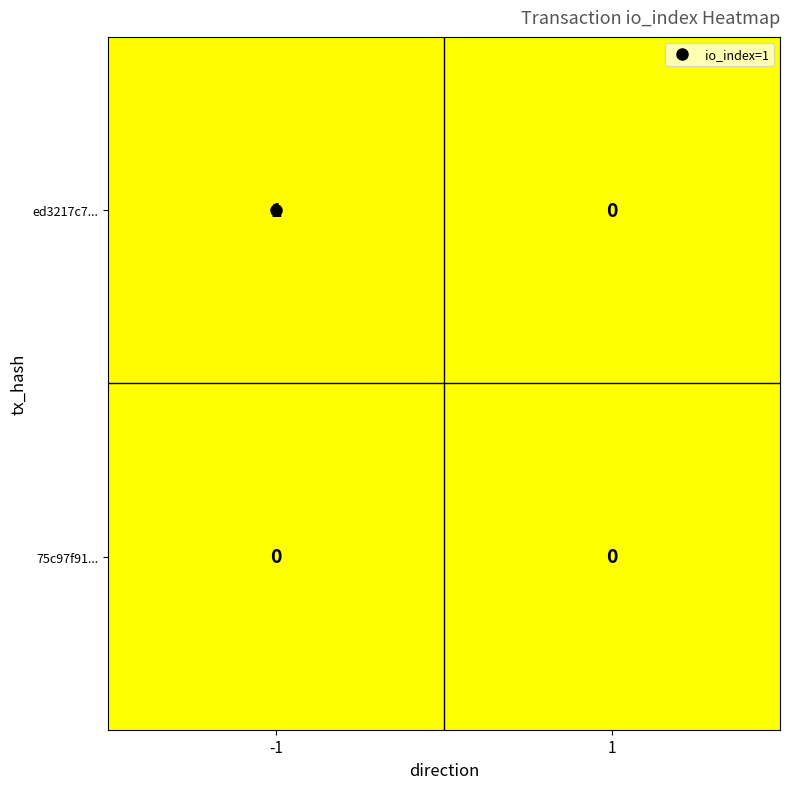

The value of ed3217c7... at -1 is 1. True or false?

True